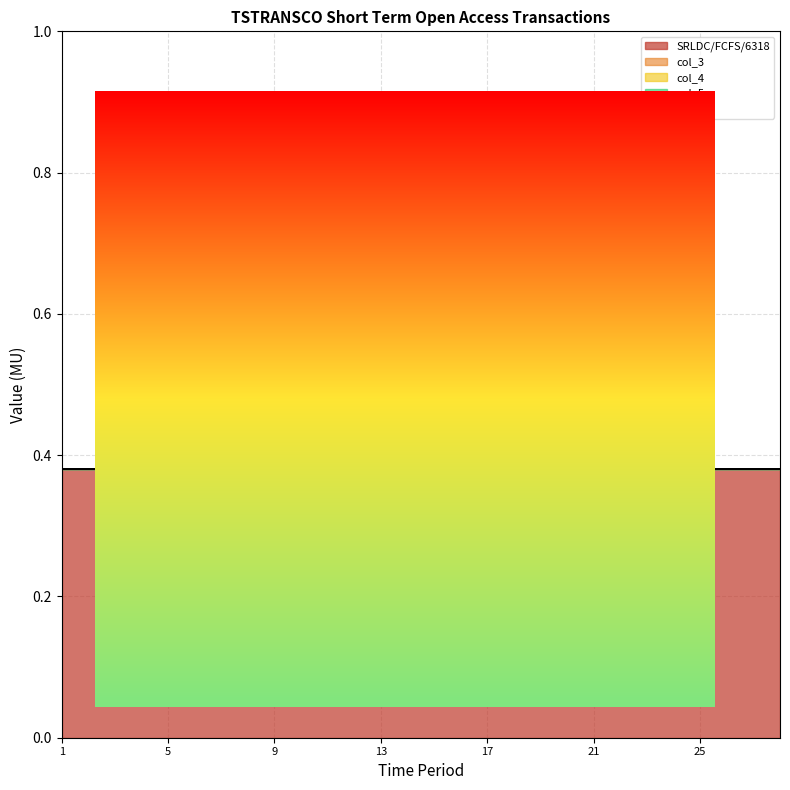

Which series has the widest spread of values?

SRLDC/FCFS/6318